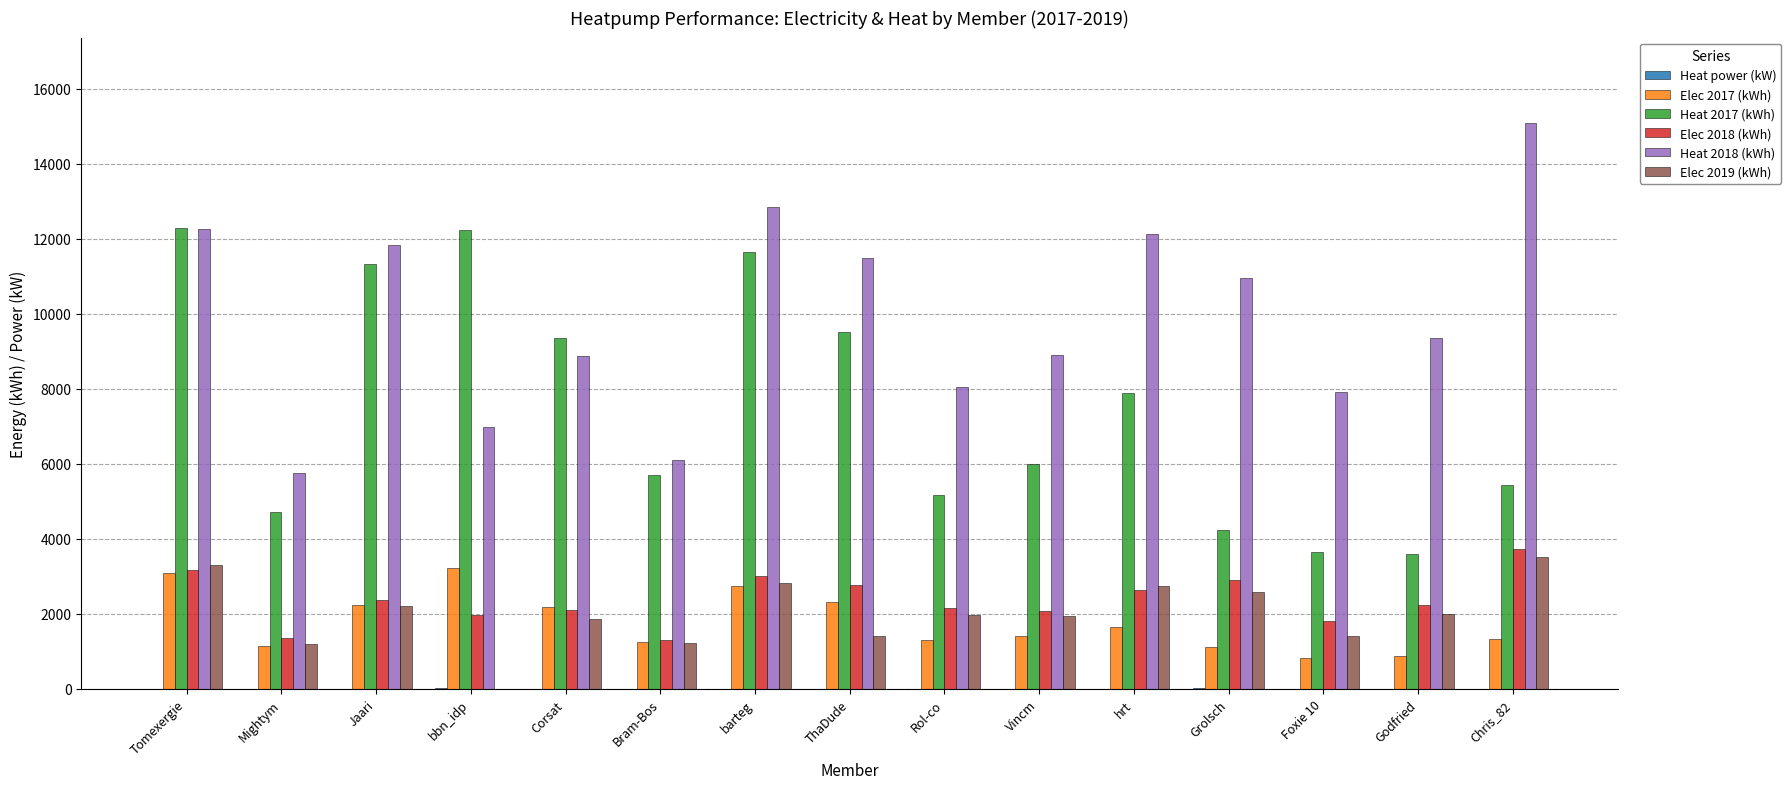

What is the greatest value displayed?

15103.0